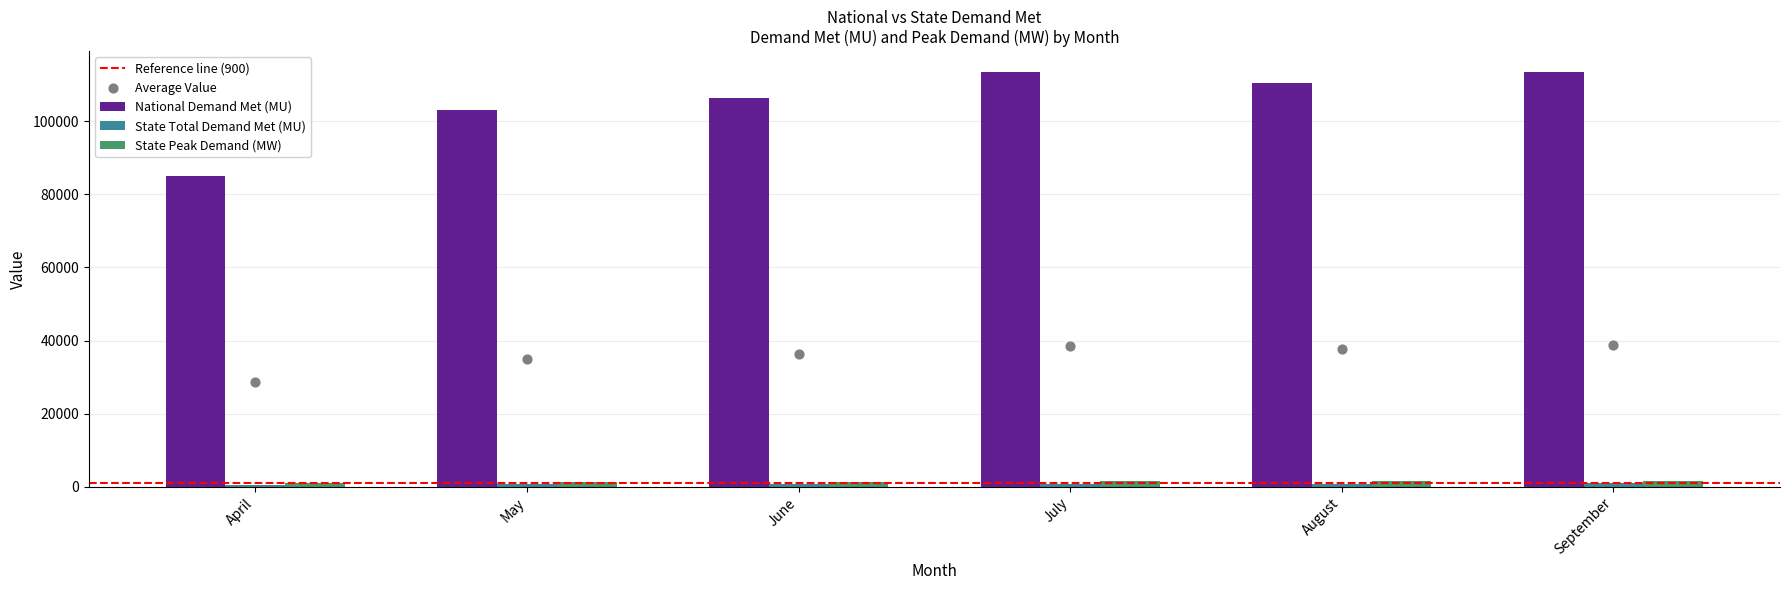

At how many categories does at least one series exceed 106467?

4